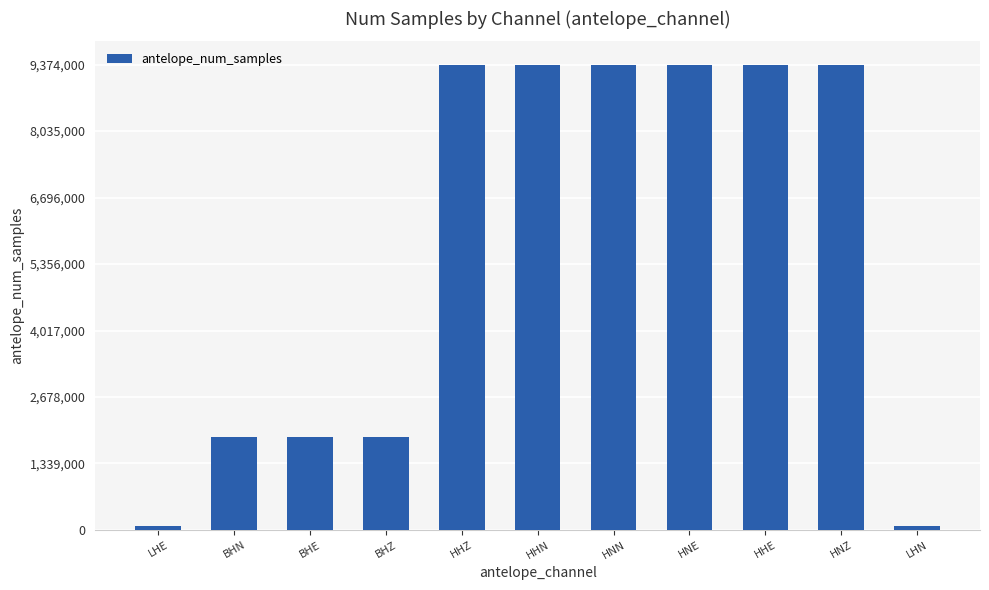

What is the label of the 9th bar from the right?

BHE